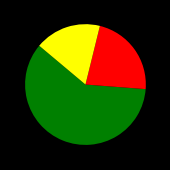

Is there a majority slice in this chart?

Yes